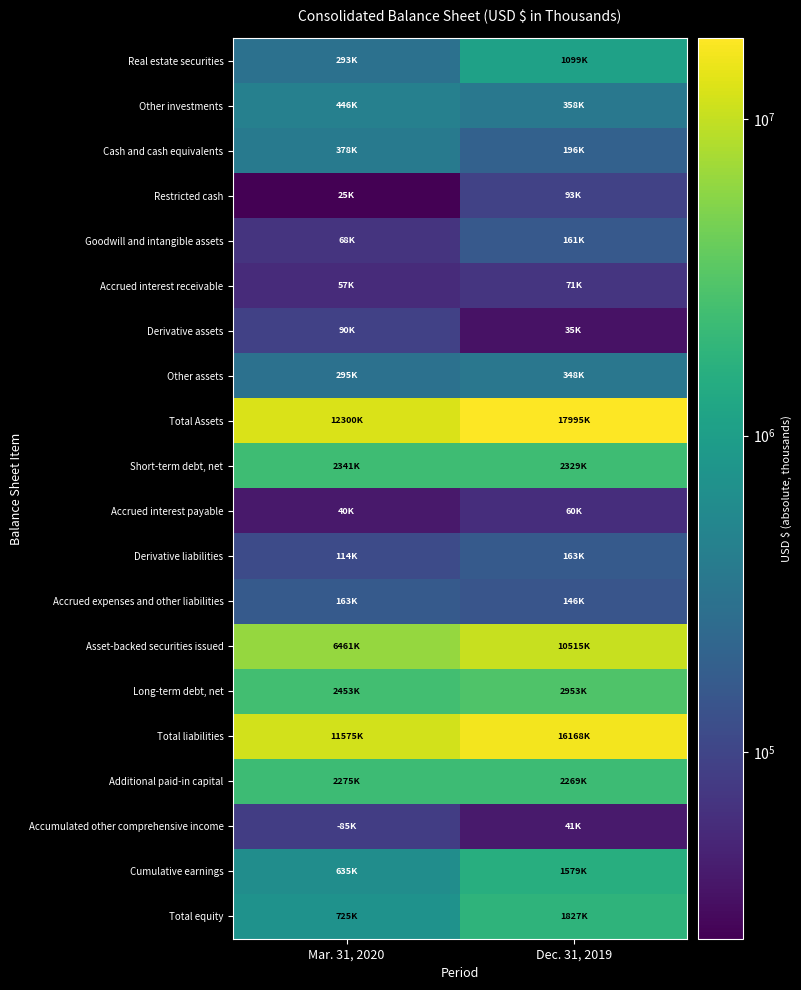

What is the difference between the highest and lowest values at Dec. 31, 2019?

17959739